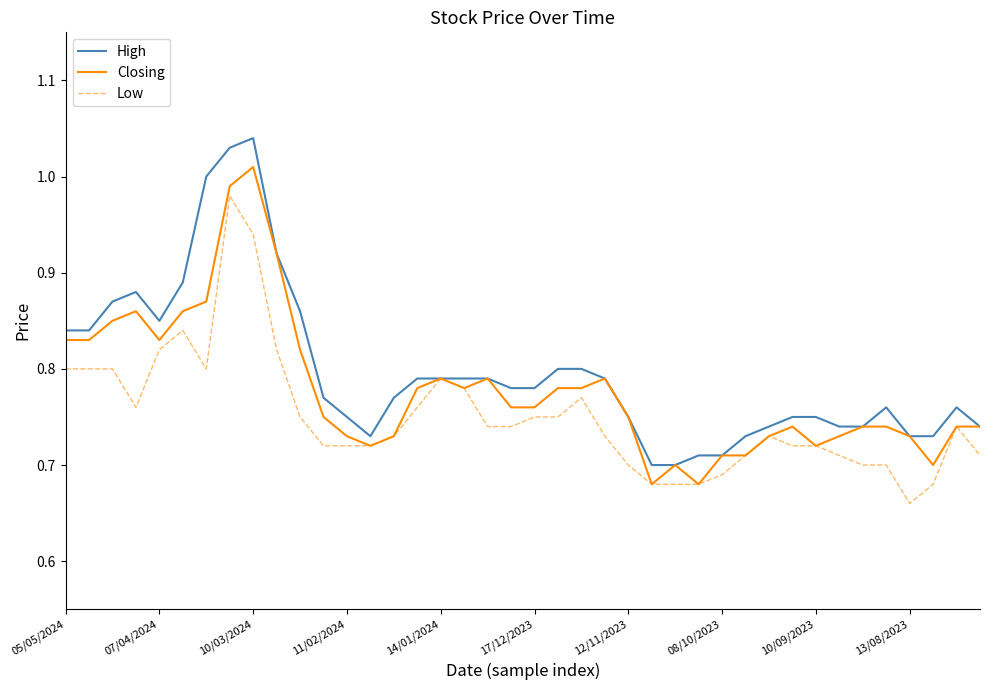

List the series in order of their overall mean, lowest first.

Low, Closing, High